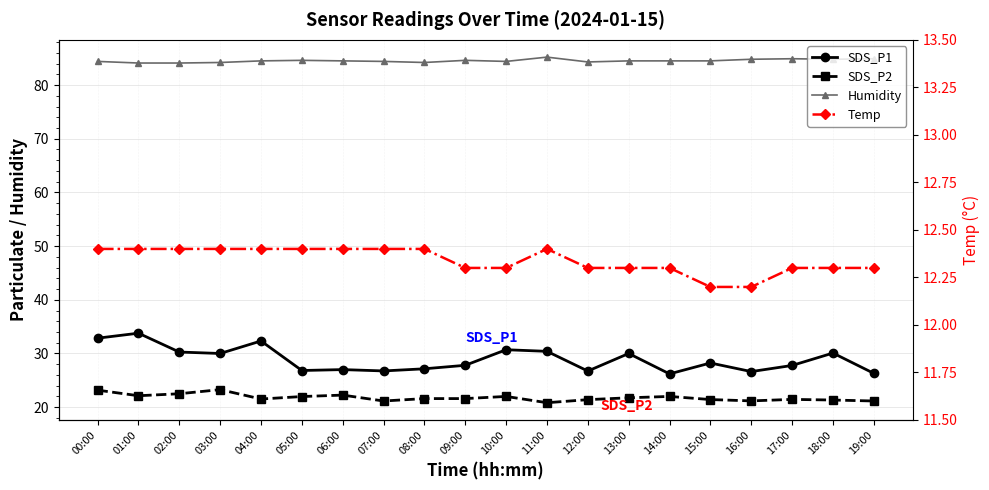

What position from the left is 11:00?

12